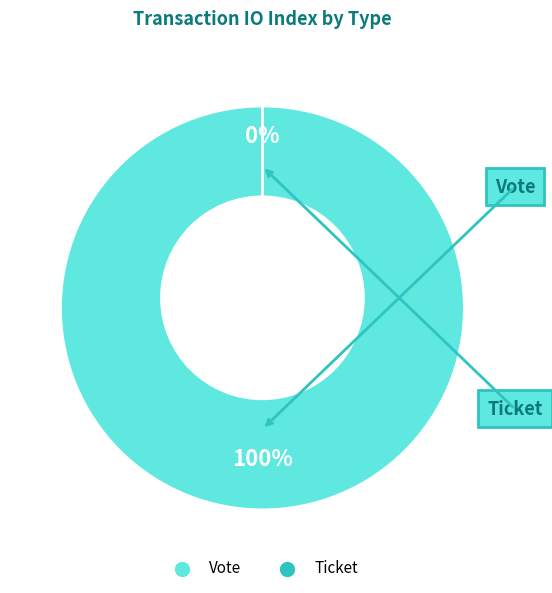

Which slice is the smallest?

Ticket